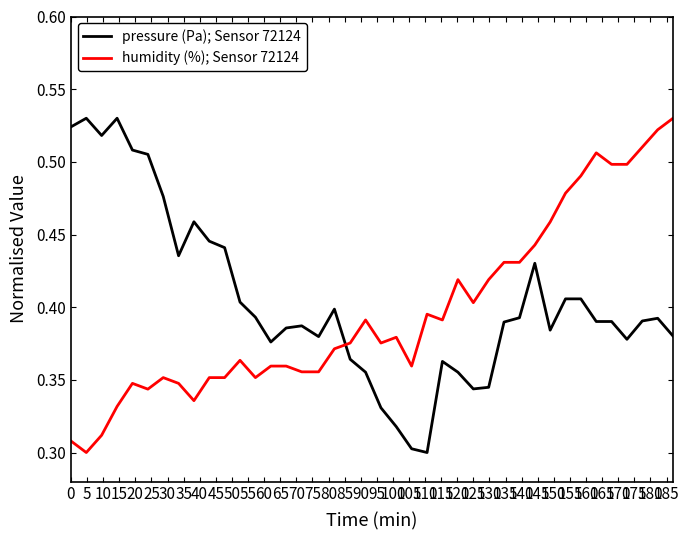

True or false: humidity (%); Sensor 72124 and pressure (Pa); Sensor 72124 intersect in this chart.

True